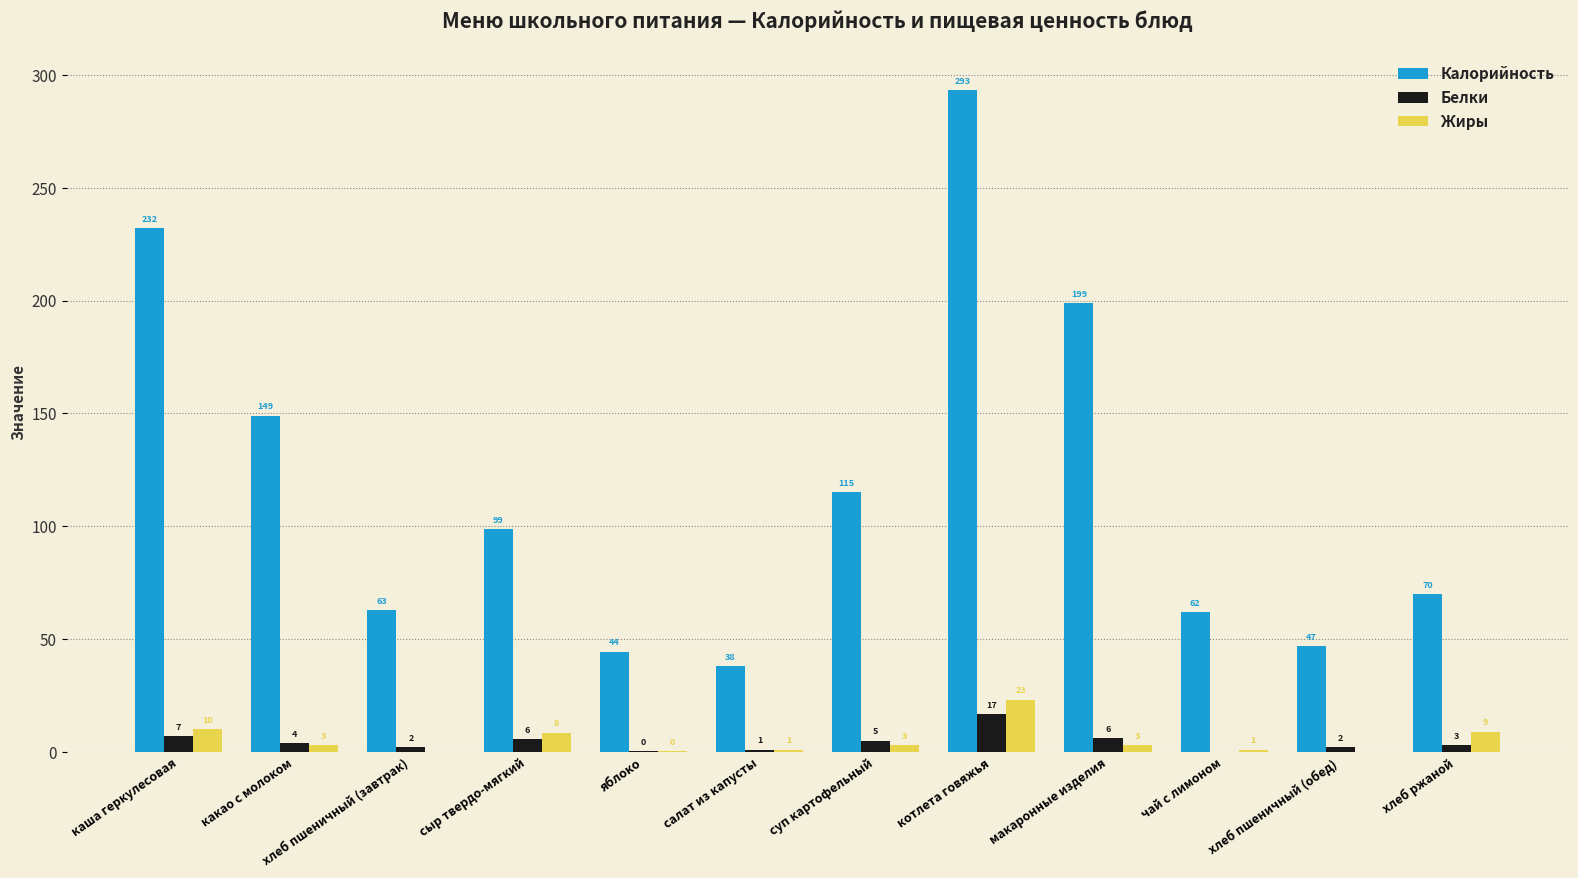

At which label does Белки reach its peak?

котлета говяжья